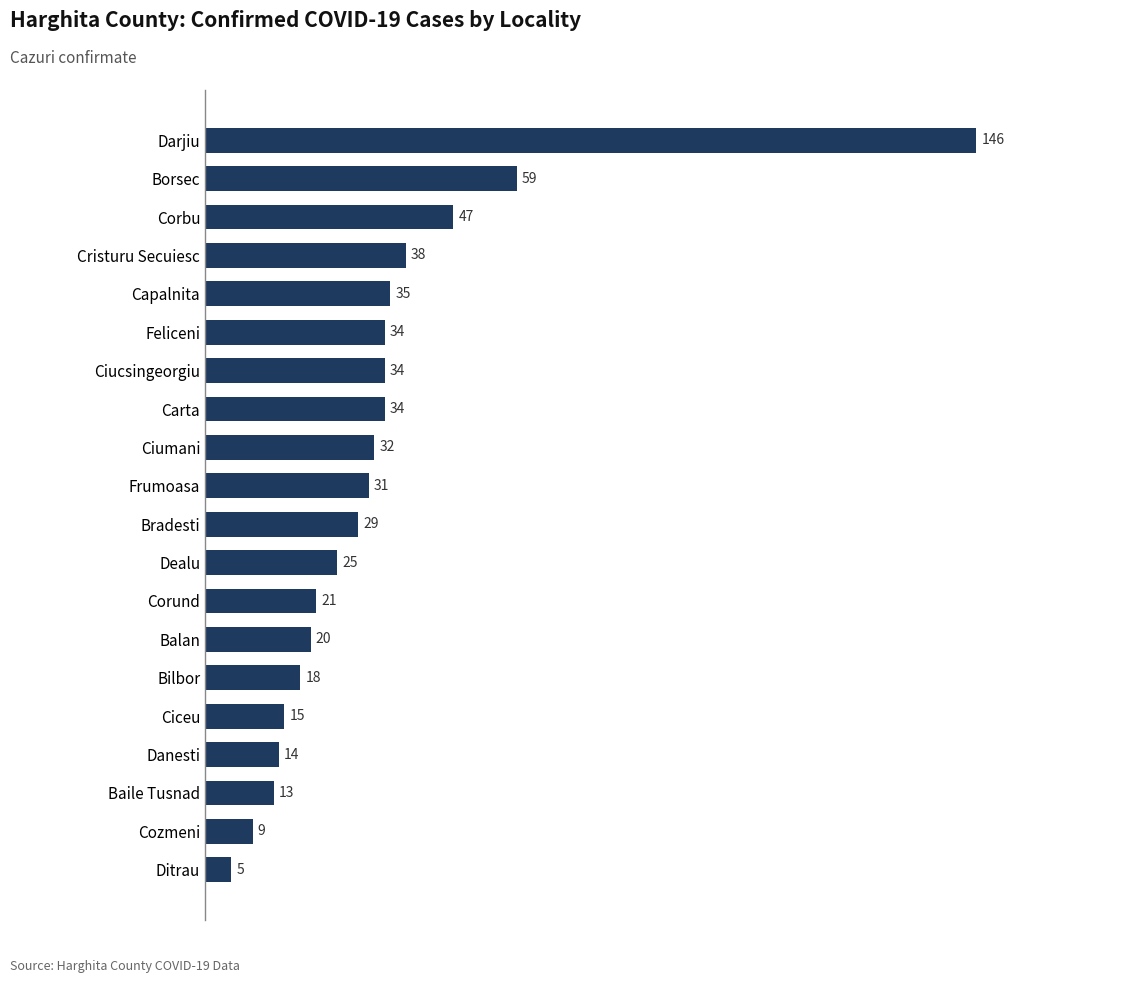

What is the maximum value shown in the chart?

146